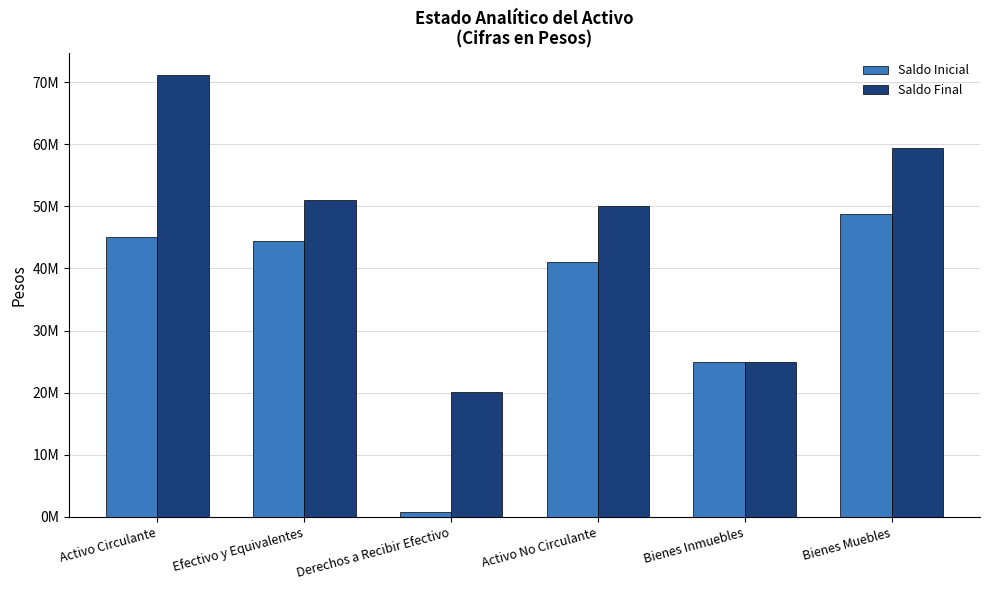

List the series in order of their peak value, lowest first.

Saldo Inicial, Saldo Final